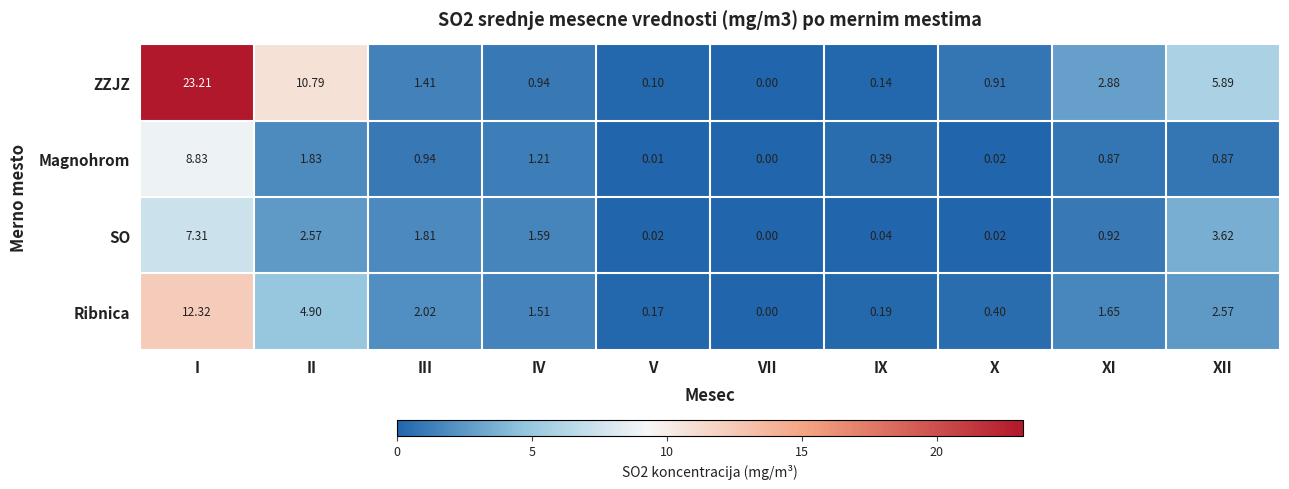

Which series changed the most between III and IX?

Ribnica